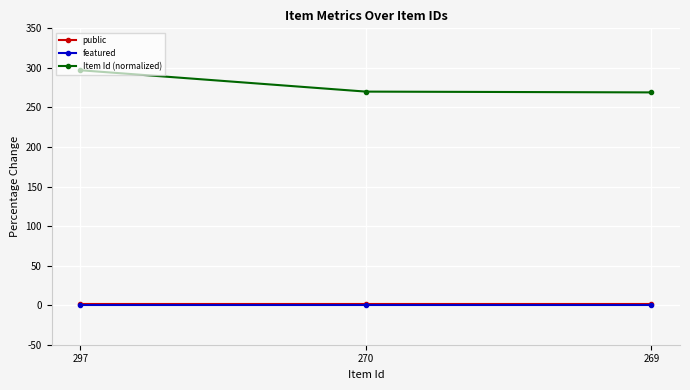

Is it true that featured equals 0 at 269?

True